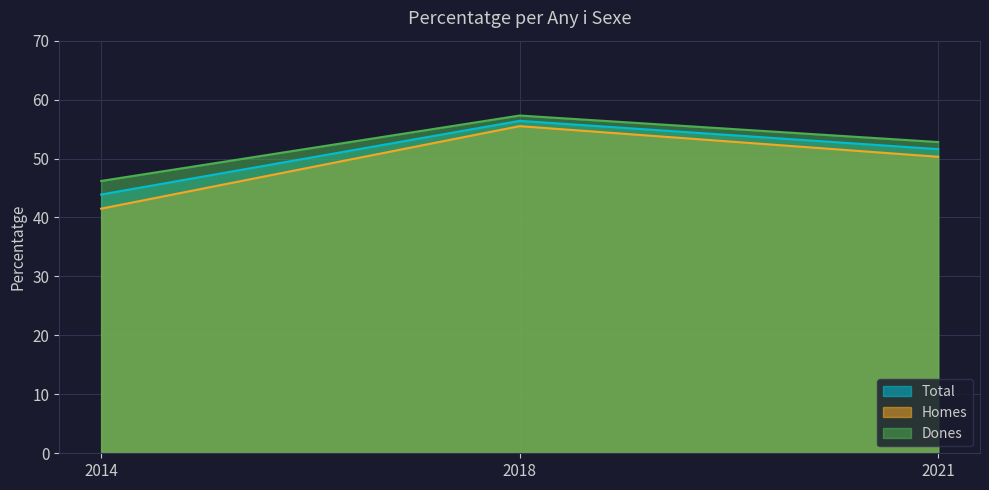

Which series changed the most between 2014 and 2018?

Homes